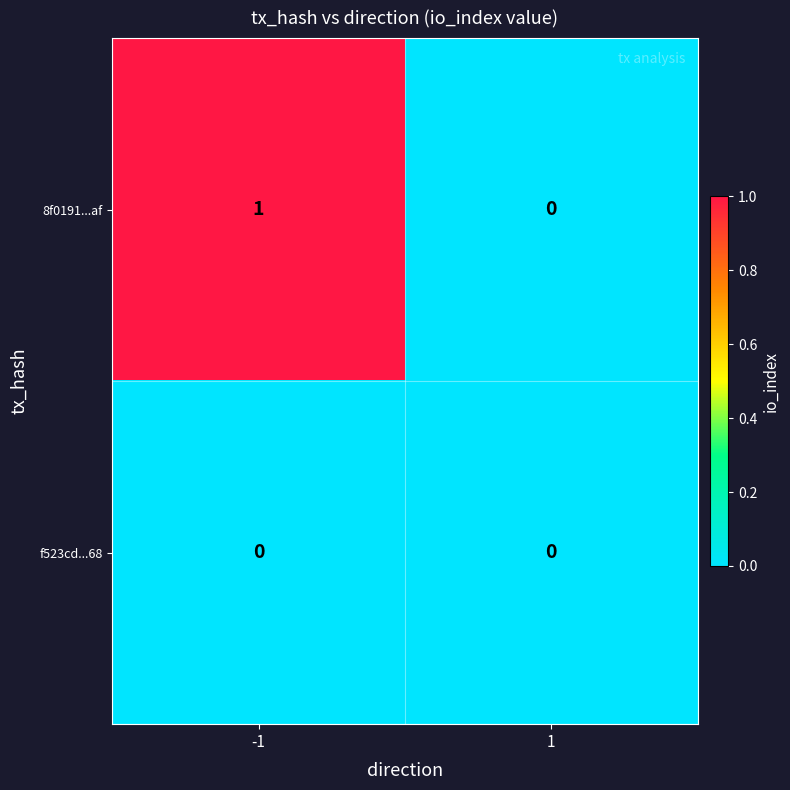

Rank the categories by 8f0191...af value from highest to lowest.

-1, 1